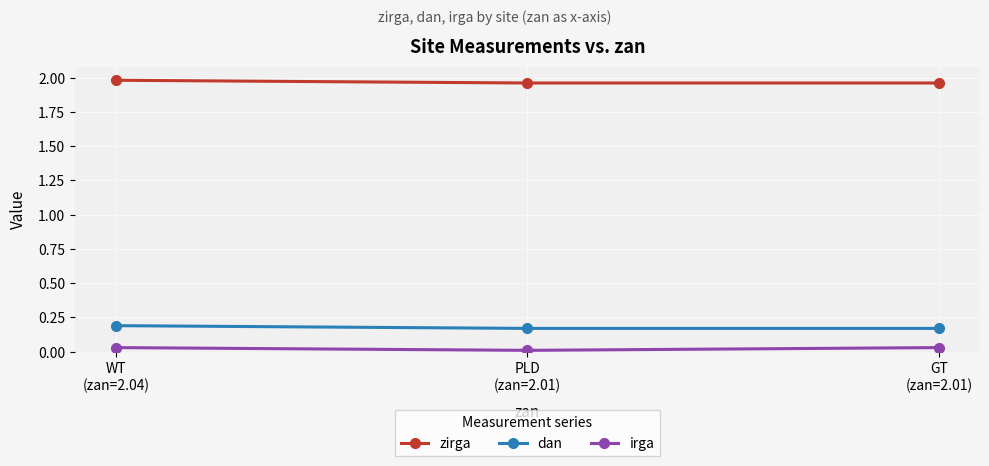

At which label does irga reach its minimum?

PLD
(zan=2.01)